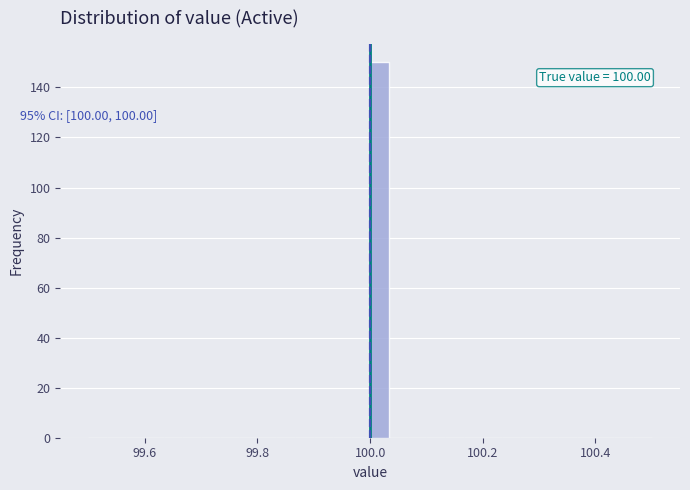

Around what value on the x-axis is the tallest bar? Give the approximate position of its centre, as read against the axis.

100.02